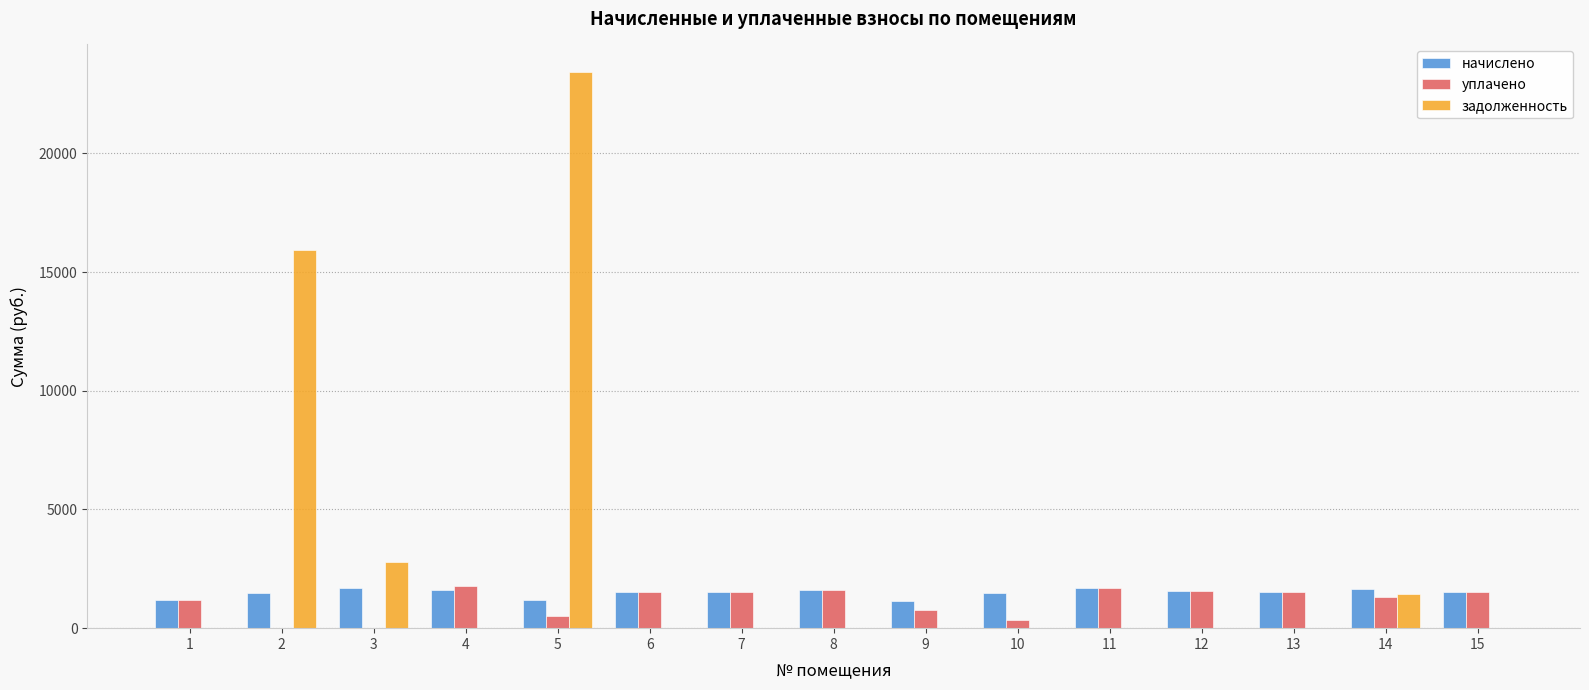

True or false: начислено has a value of 1176.2 at 1.

True